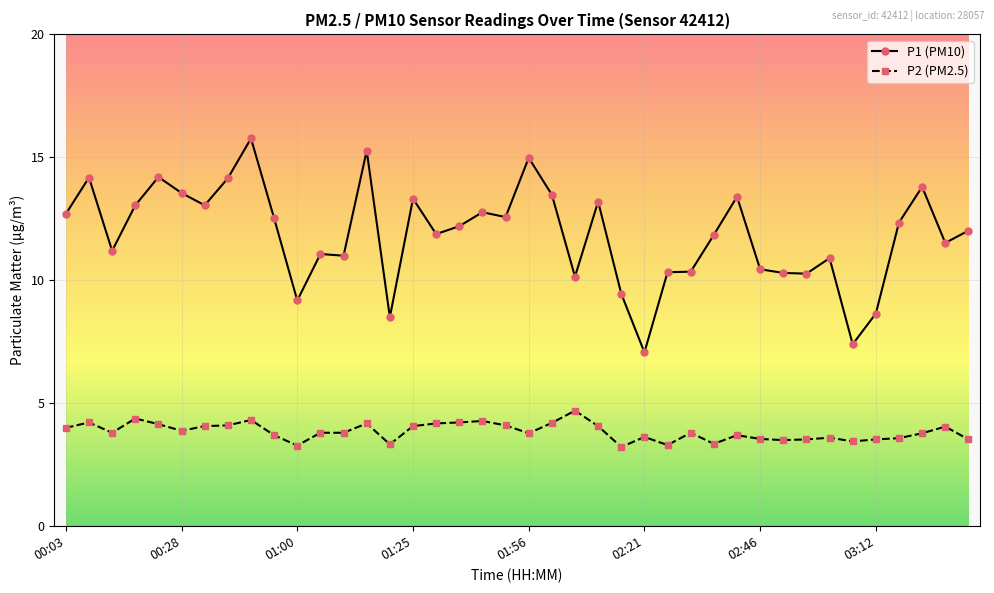

True or false: P1 (PM10) has more than 0 points higher than both neighbors.

True